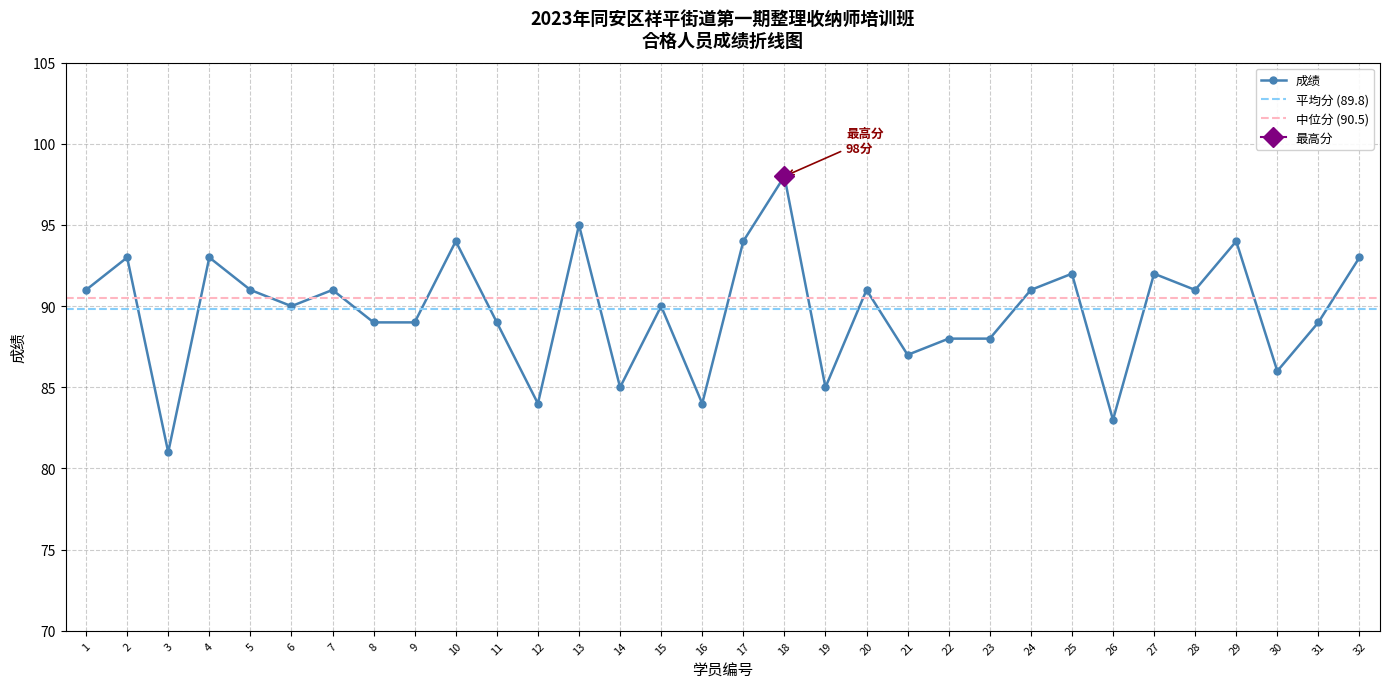

What is the difference between the maximum and second lowest values?

15